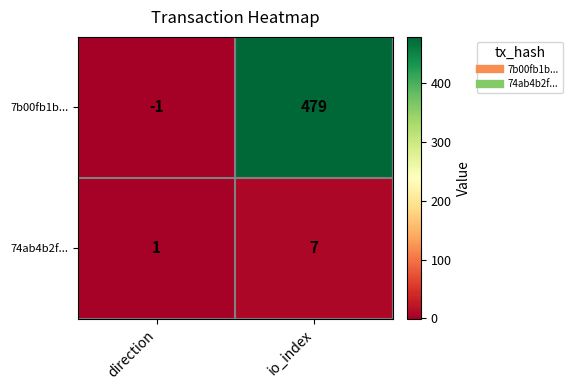

What is the greatest value displayed?

479